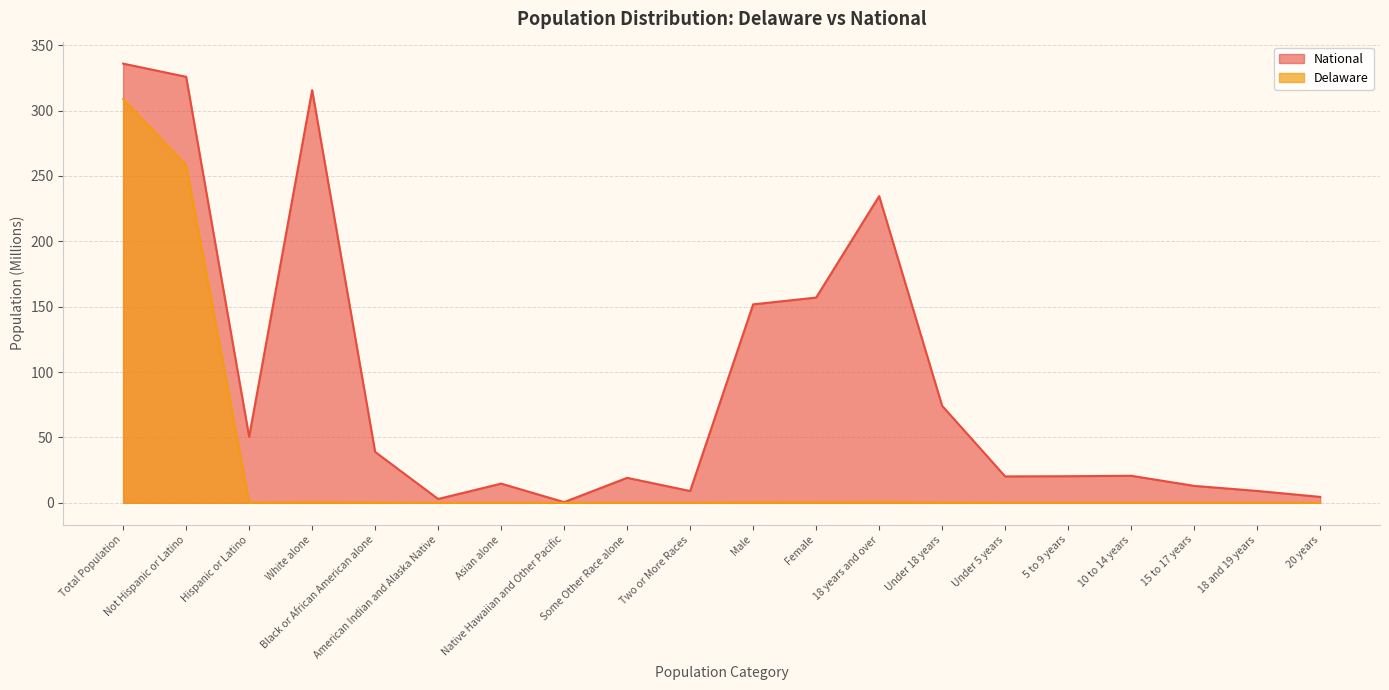

Where is the first local maximum for Delaware?

White alone